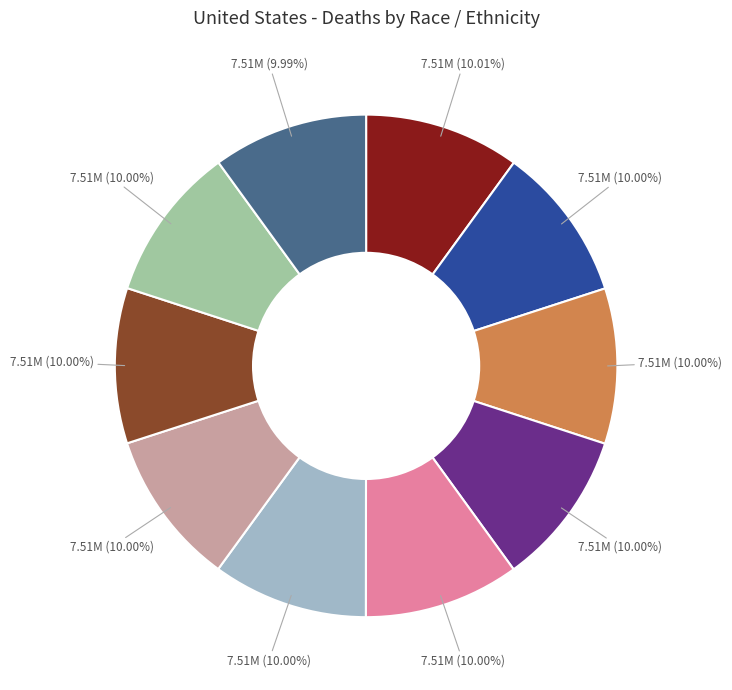

Is there a majority slice in this chart?

No